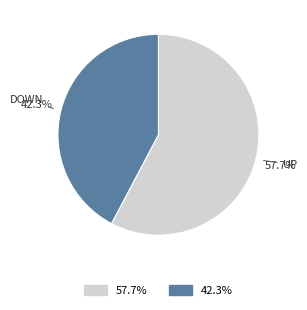

Does any single category account for the majority?

Yes